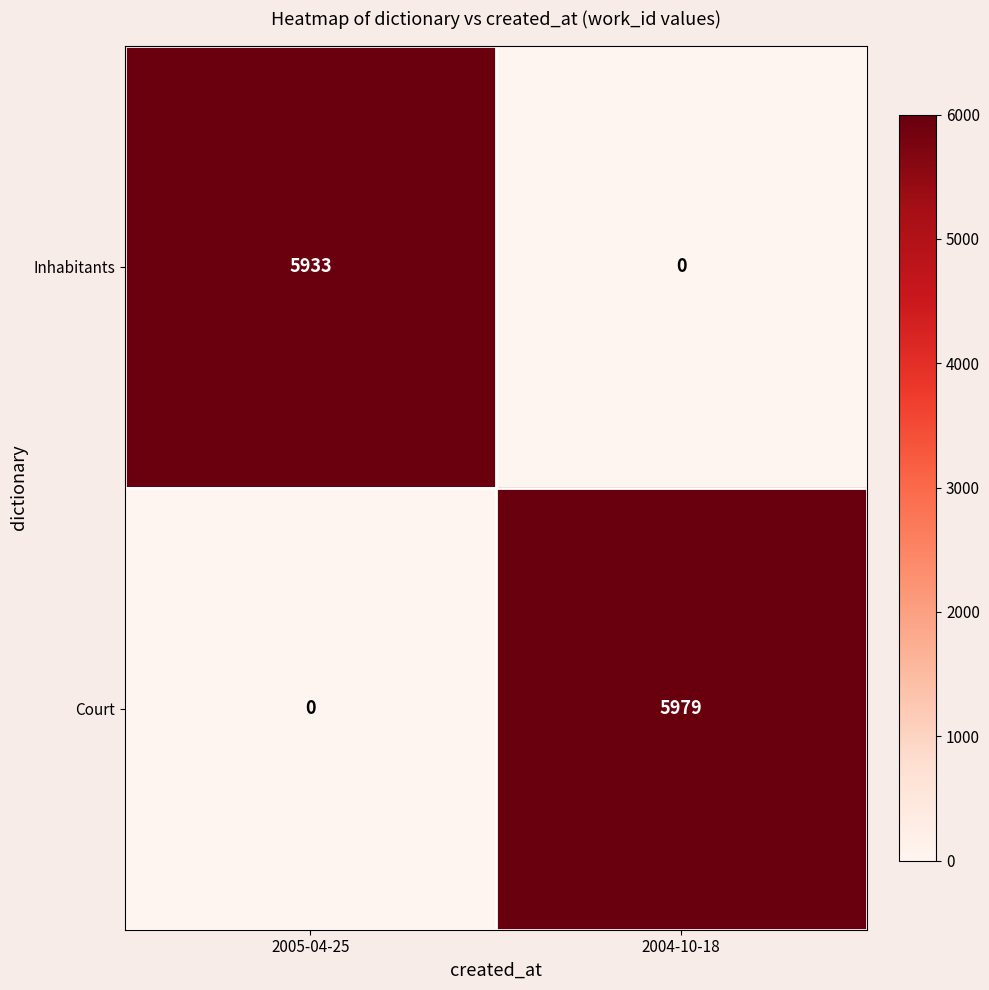

Reading left to right, what are all the values shown in this chart?

Inhabitants: 2005-04-25=5933	2004-10-18=0
Court: 2005-04-25=0	2004-10-18=5979